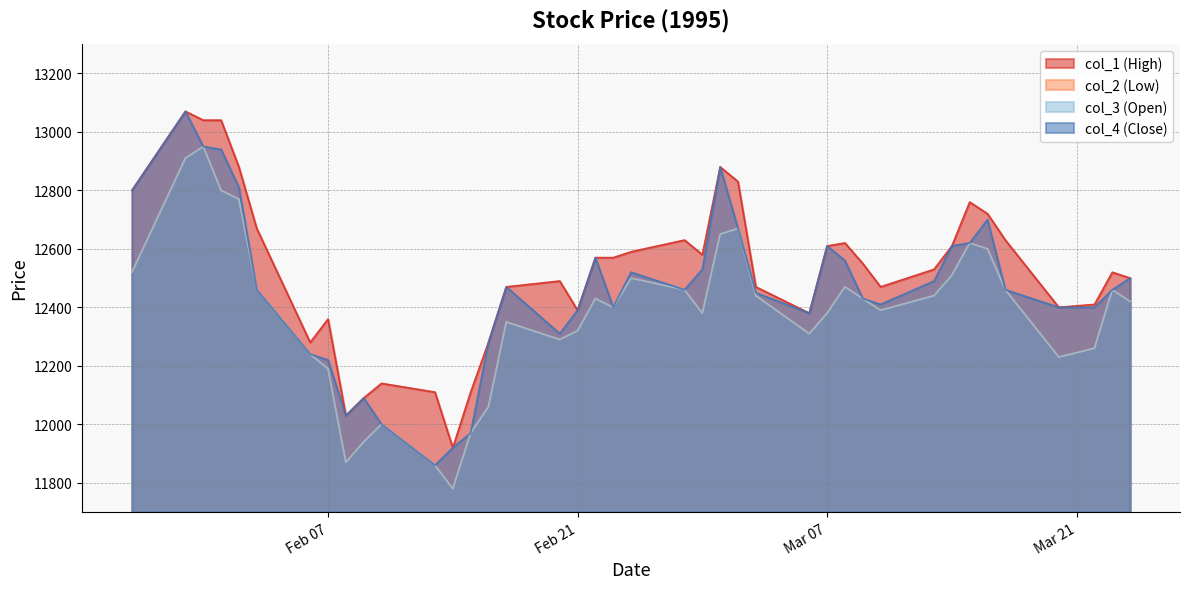

List the labels in order of col_4 value, smallest first.

1995/02/13, 1995/02/14, 1995/02/15, 1995/02/10, 1995/02/08, 1995/02/09, 1995/02/07, 1995/02/06, 1995/02/16, 1995/02/20, 1995/03/06, 1995/02/21, 1995/02/23, 1995/03/20, 1995/03/22, 1995/03/10, 1995/03/09, 1995/03/03, 1995/02/03, 1995/02/27, 1995/03/17, 1995/03/23, 1995/02/17, 1995/03/13, 1995/03/24, 1995/02/24, 1995/02/28, 1995/03/08, 1995/02/22, 1995/03/07, 1995/03/14, 1995/03/15, 1995/03/02, 1995/03/16, 1995/01/27, 1995/02/02, 1995/03/01, 1995/02/01, 1995/01/31, 1995/01/30